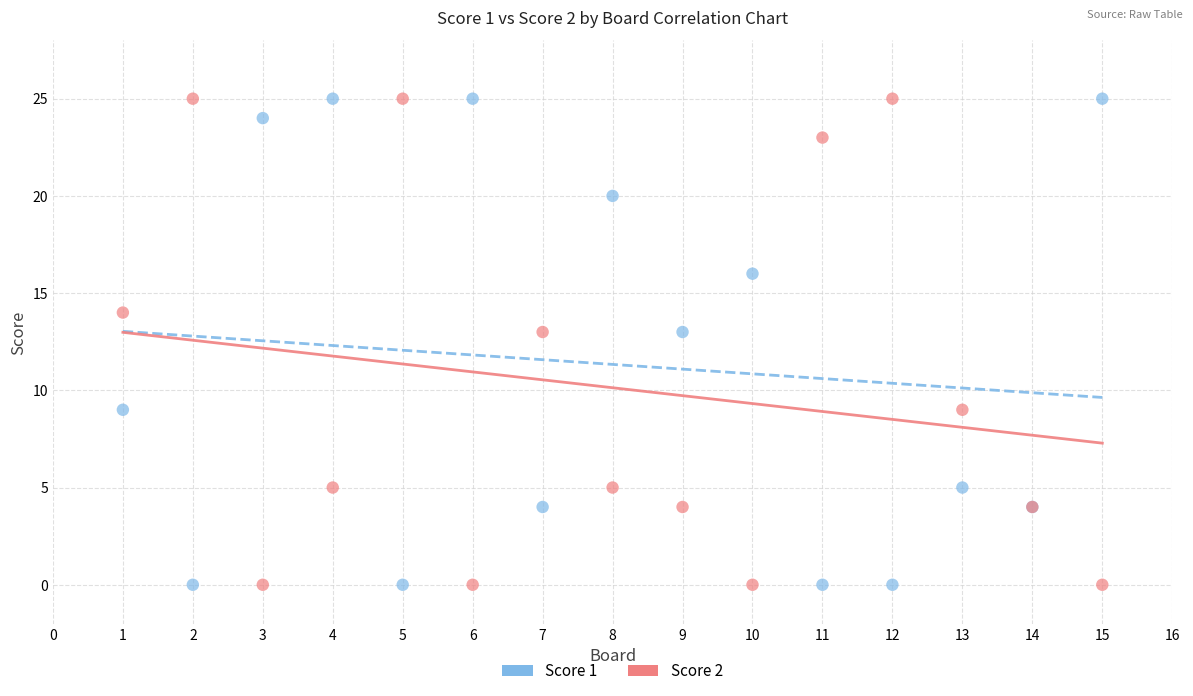

What is the X range (max minus min) for the scatter plot?

14